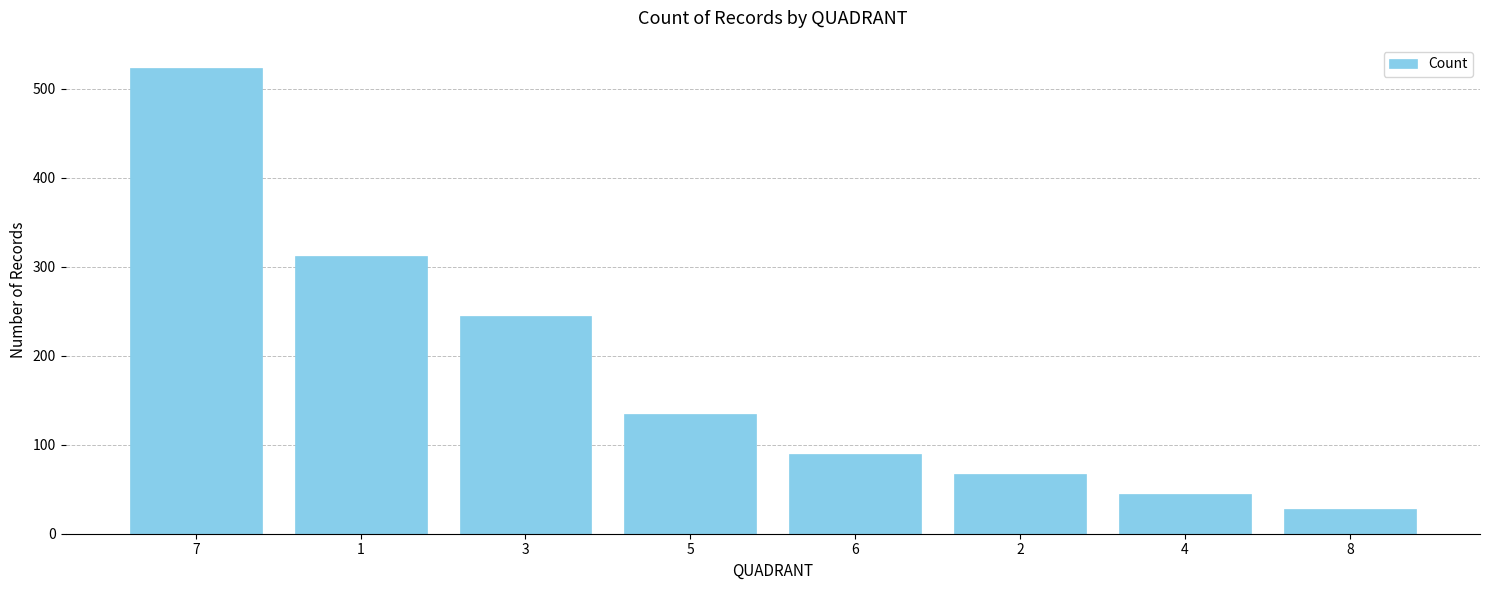

List the labels in order of value, smallest first.

8, 4, 2, 6, 5, 3, 1, 7